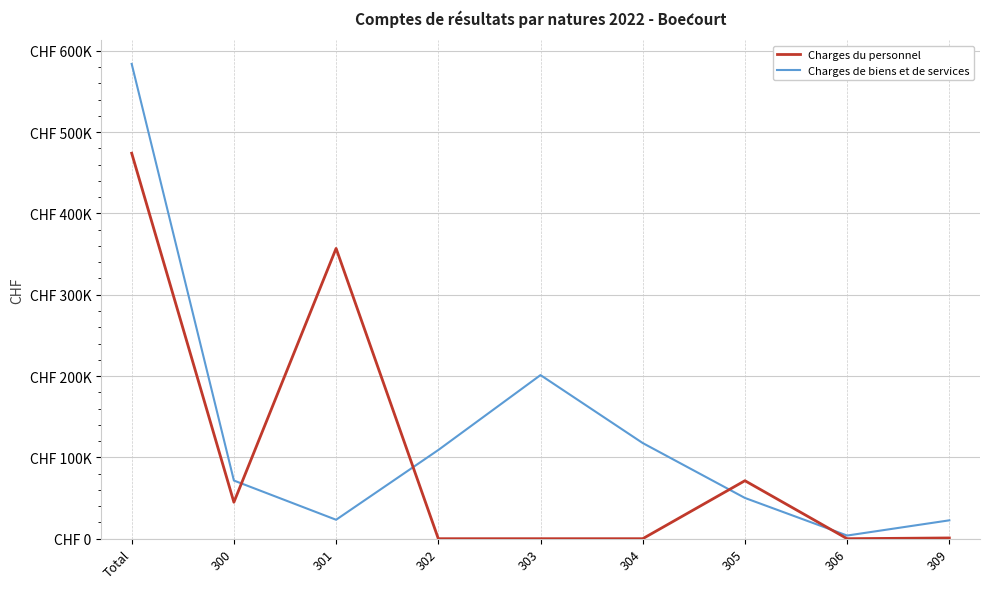

Reading left to right, extract all data points from this chart.

Charges du personnel: 474056.5	44845.0	356986.4	0.0	0.0	0.0	71318.1	0.0	907.0
Charges de biens et de services: 583887.4	71520.1	23290.6	109076.9	201212.1	117627.4	50105.4	3877.2	22594.2